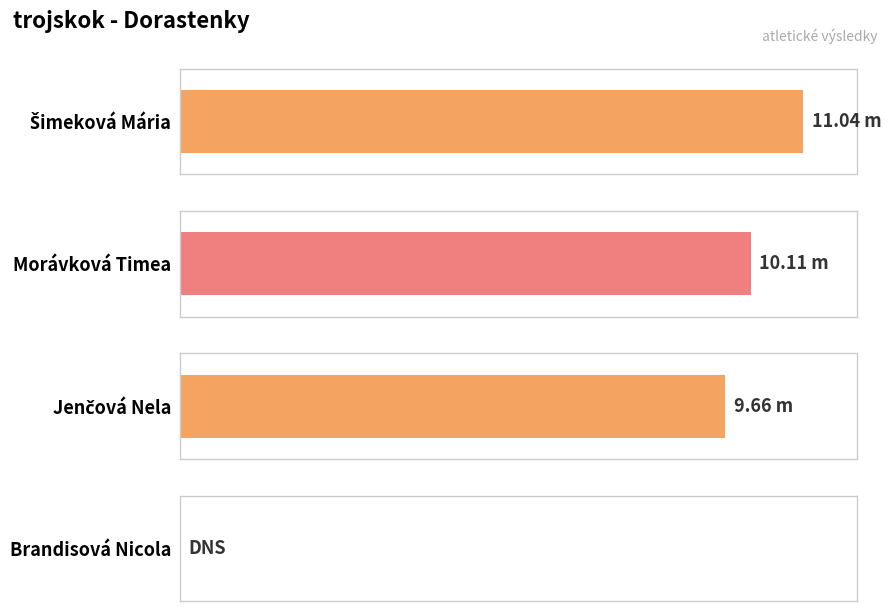

How many values are above zero?

3